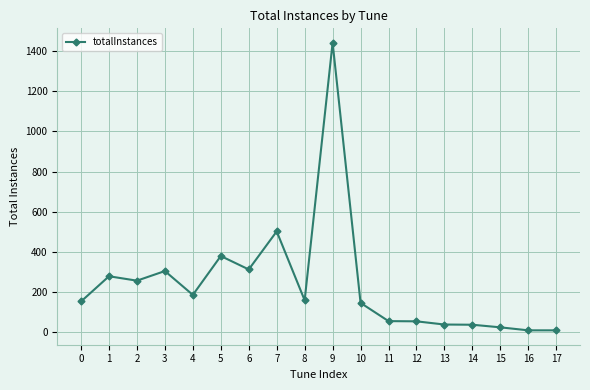

What is the greatest value displayed?

1443